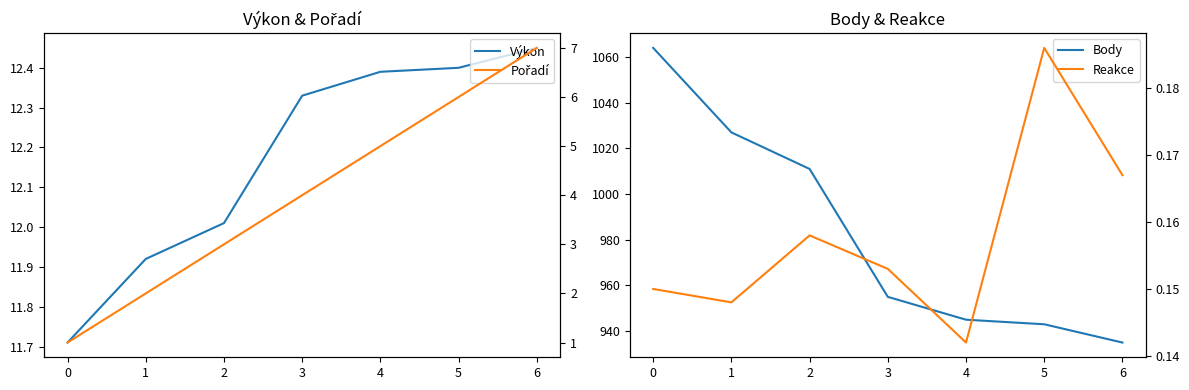

List the series in order of their peak value, lowest first.

Reakce, Pořadí, Výkon, Body